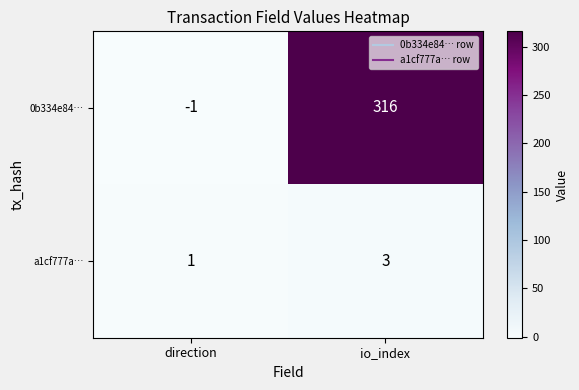

Which series changed the most between direction and io_index?

0b334e84…